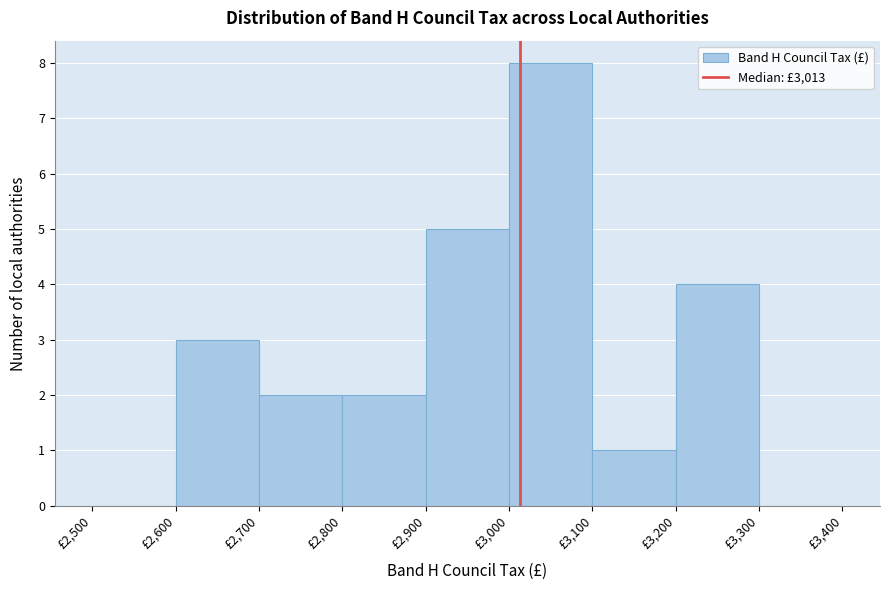

How tall is the bar that spans 3100 to 3200 on the x-axis? The values are not printed on the chart, so give them approximately, as read against the axis.

1